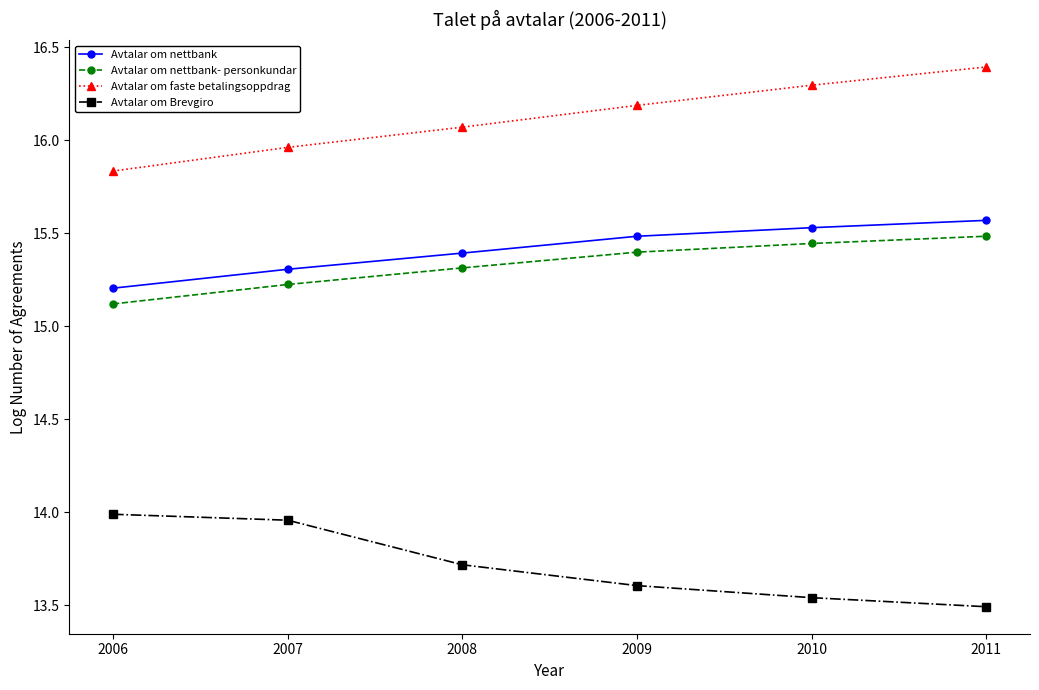

List the labels in order of Avtalar om faste betalingsoppdrag value, largest first.

2011, 2010, 2009, 2008, 2007, 2006